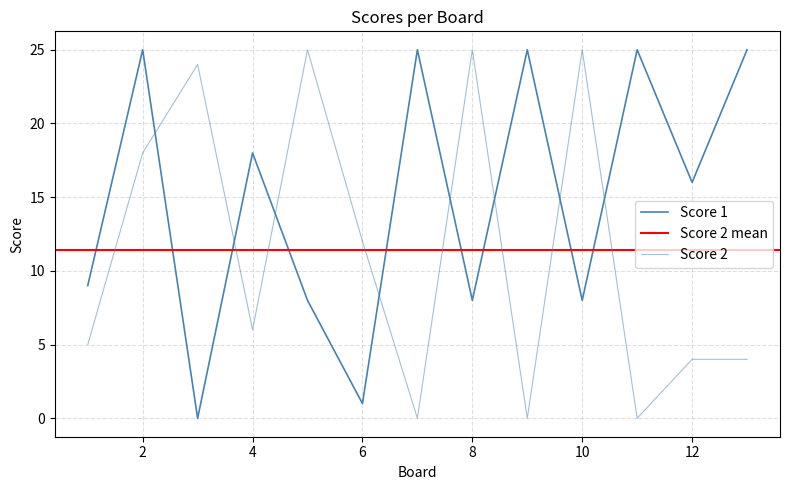

What is the spread (max minus min) of values at 13?

21